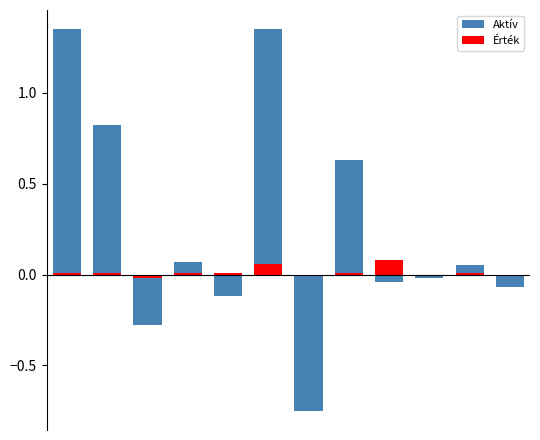

List the series in order of their overall mean, lowest first.

Érték, Aktív